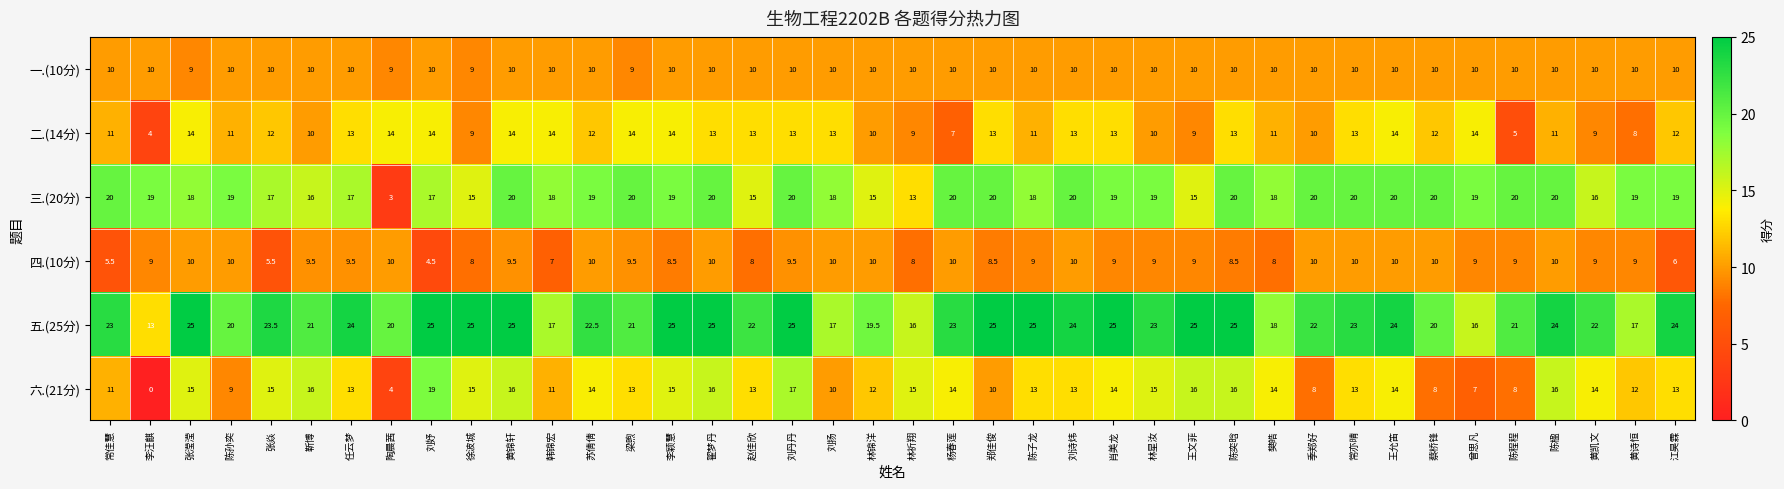

Which series has the largest total across all categories?

五.(25分)